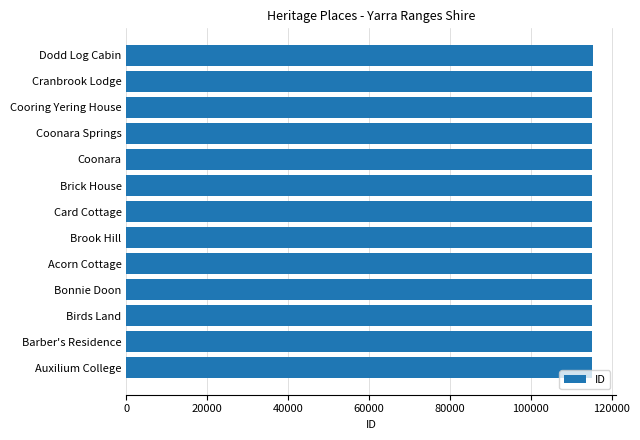

What is the sum of all values?

1497532